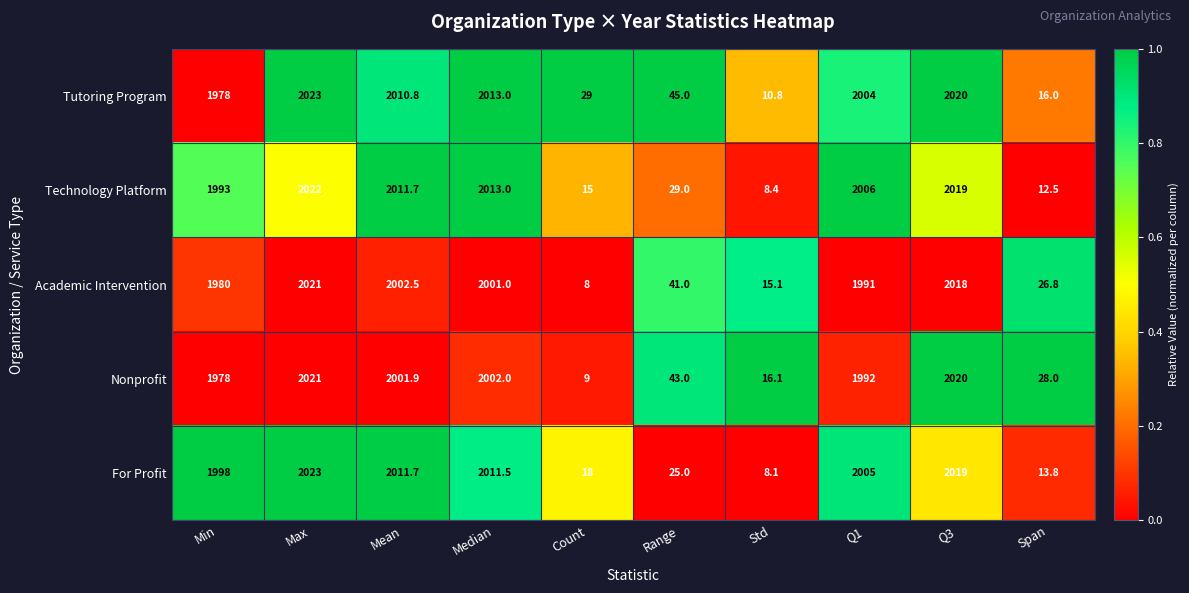

What is the sum of the Technology Platform values at Q3 and Range?

2048.0